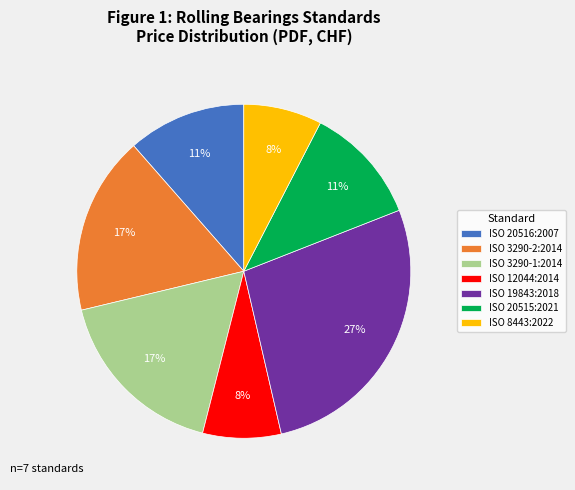

To the nearest percent, what percentage of the pie is ISO 20516:2007?

11%